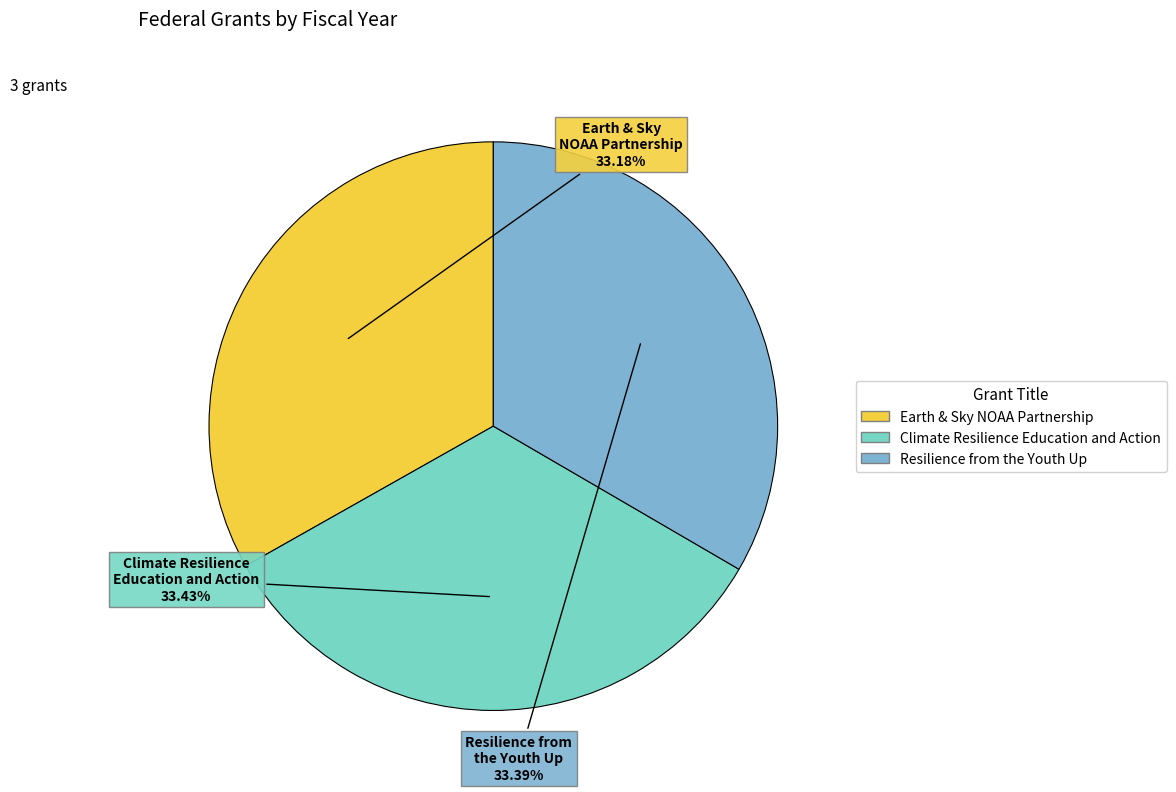

What portion of the pie excludes Resilience from the Youth Up?

66.6%